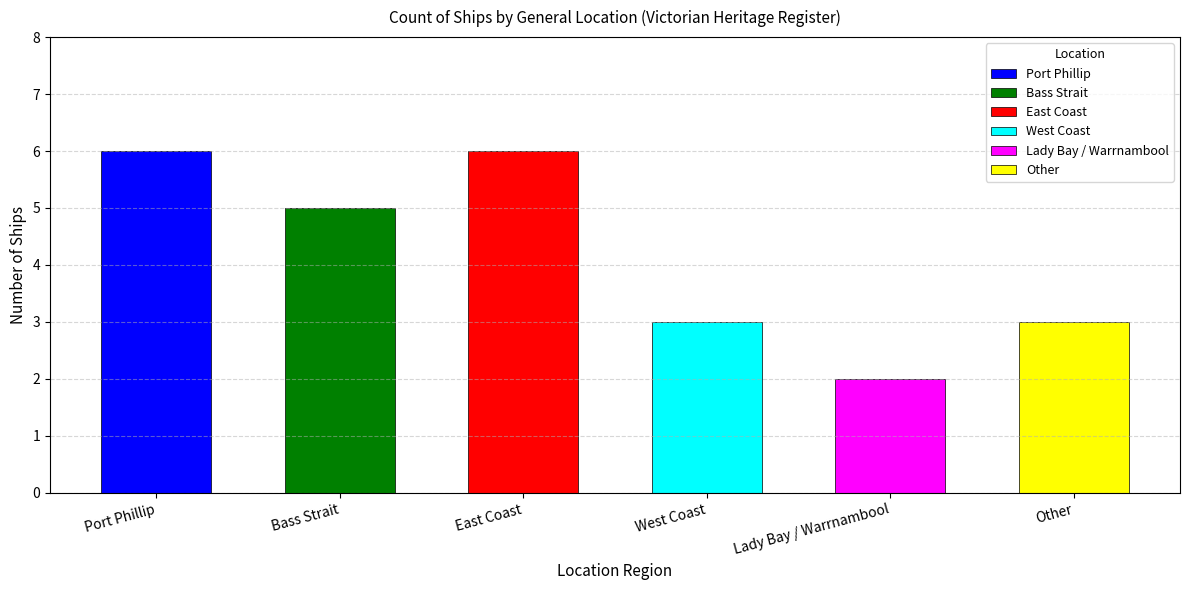

Reading right to left, list all the values displayed in this chart.

3	2	3	6	5	6